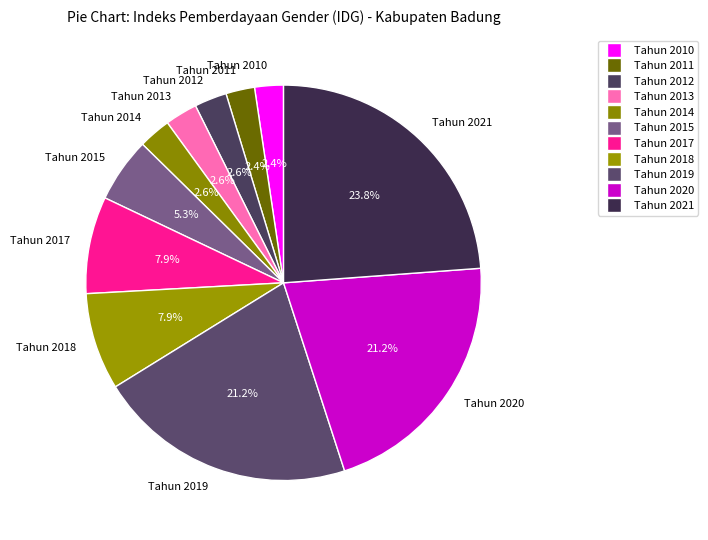

What percentage is the Tahun 2019 slice, to the nearest percent?

21%